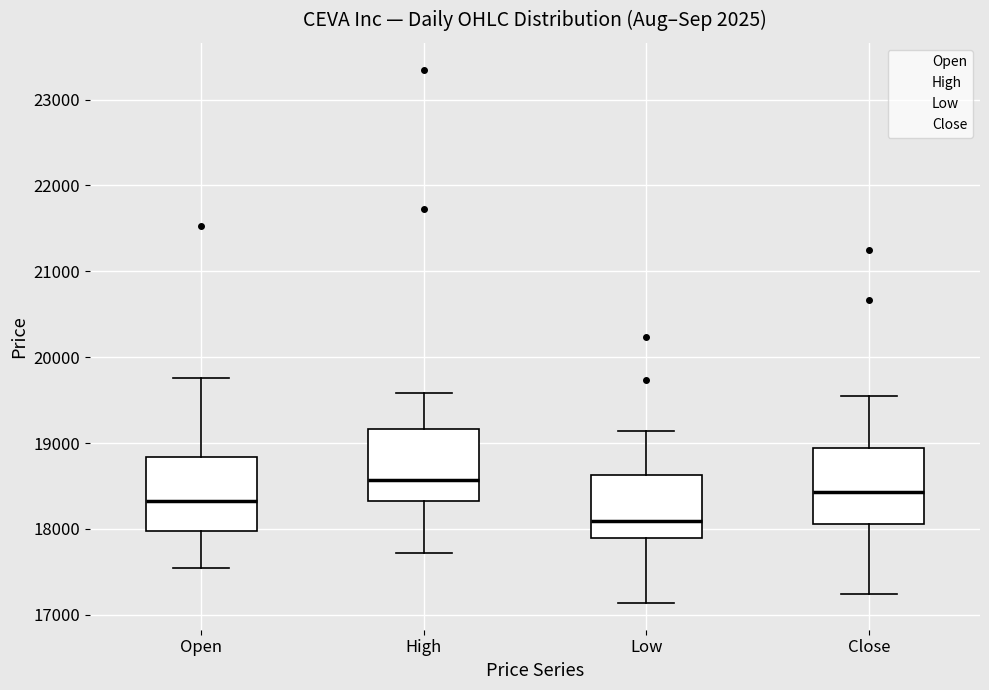

Reading left to right, read every box against the y-axis: the position of its median line, the range the box covers, and the ends of its whiskers. The values are not printed on the chart, so give them approximately, as read against the axis.

Open: median 18300, box 18000 to 18800, whiskers 17500 to 19800
High: median 18600, box 18300 to 19200, whiskers 17700 to 19600
Low: median 18100, box 17900 to 18600, whiskers 17100 to 19100
Close: median 18400, box 18100 to 18900, whiskers 17200 to 19500